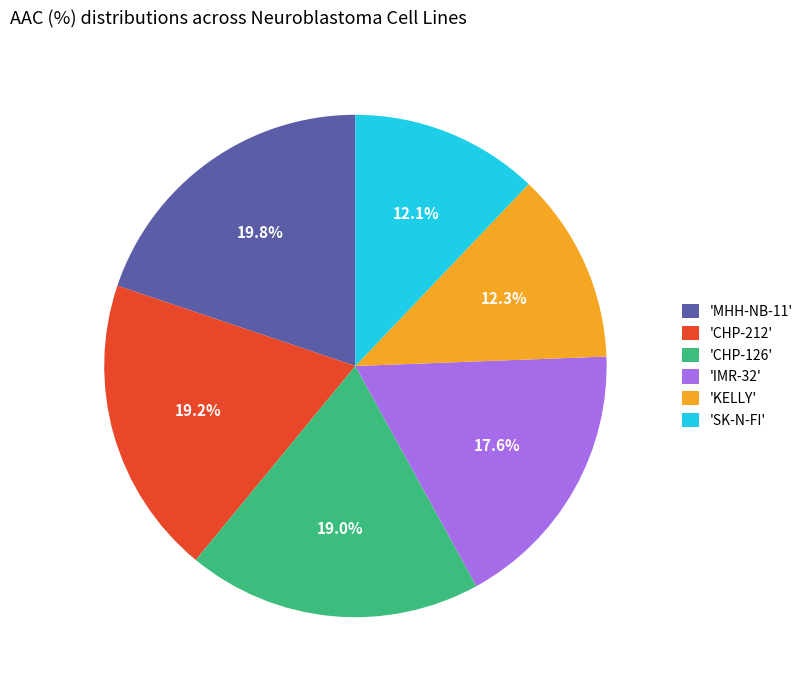

Which category has the biggest portion of the pie?

'MHH-NB-11'